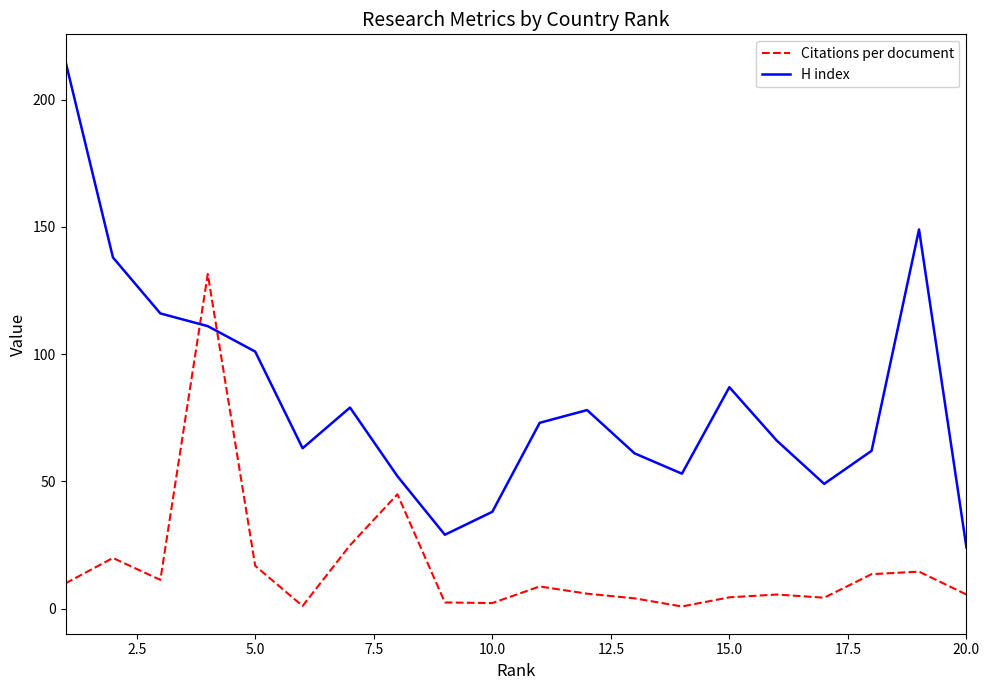

Rank the series by their maximum value, from lowest to highest.

Citations per document, H index